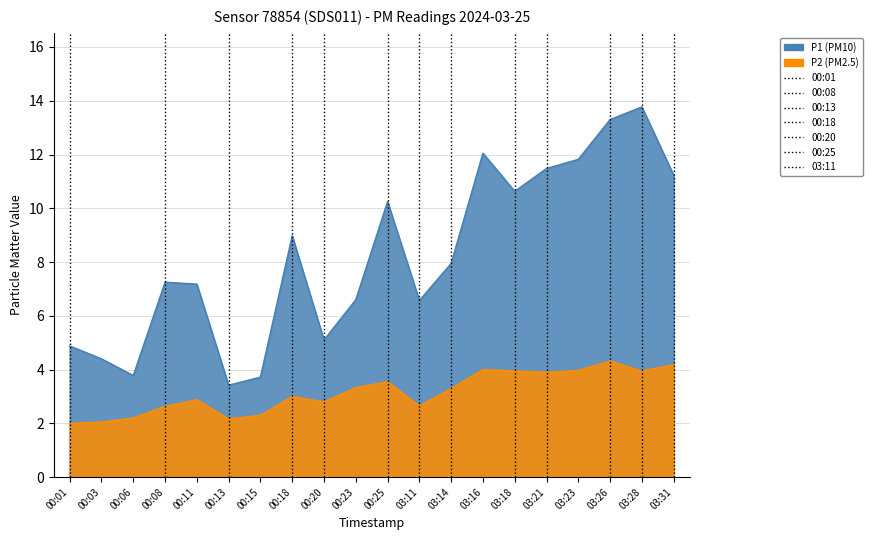

How many data points in P2 are above 3?

10